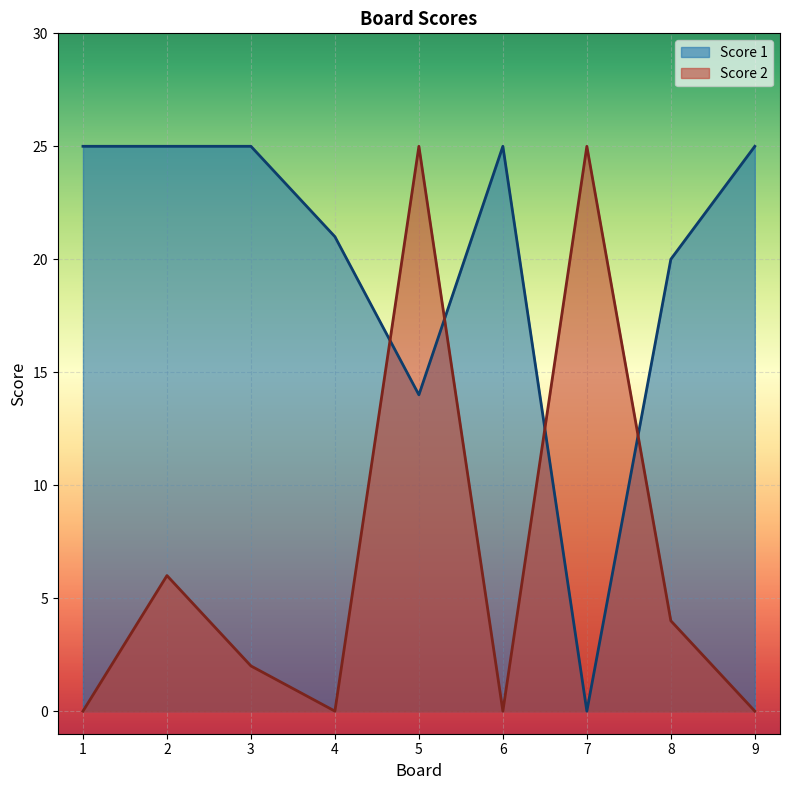

What is the spread (max minus min) of values at 3?

23